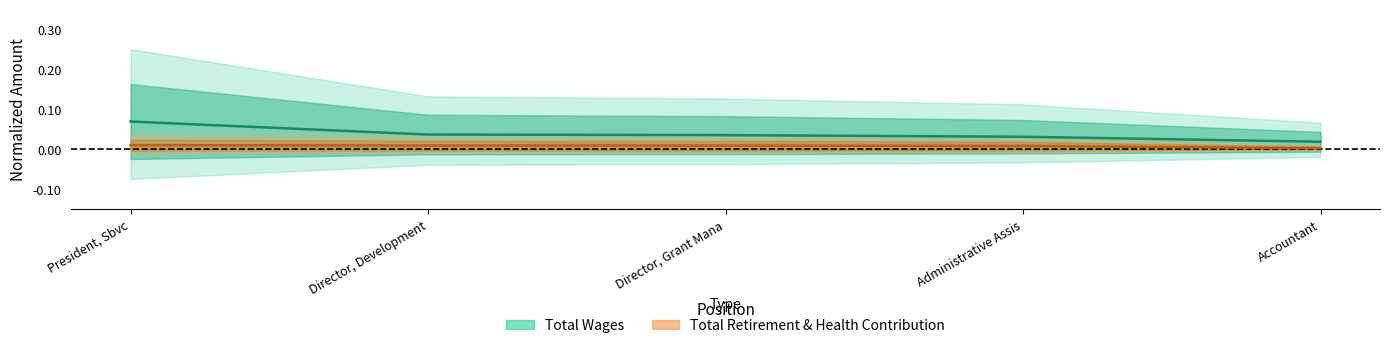

Rank the categories by Total Retirement & Health Contribution value from highest to lowest.

President, Sbvc, Director, Development, Director, Grant Mana, Administrative Assis, Accountant